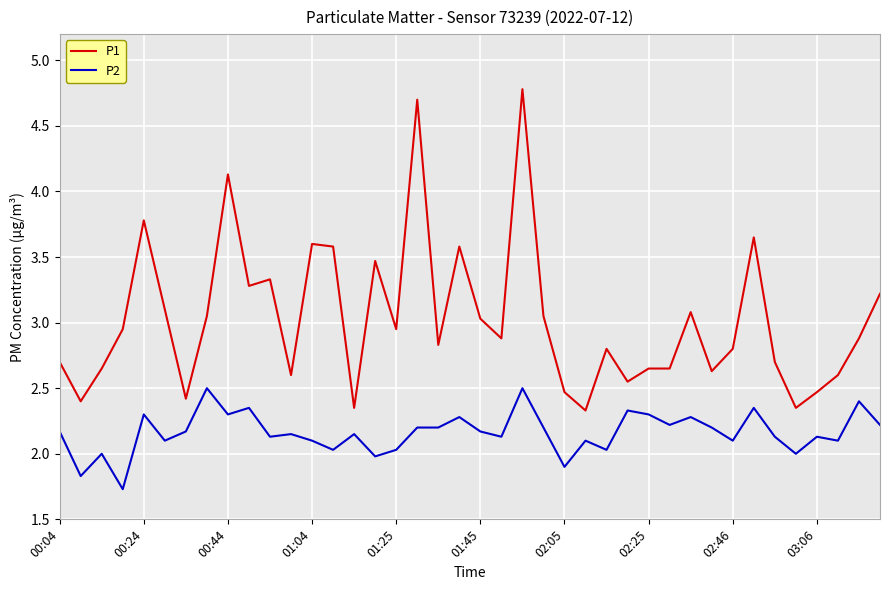

Rank the series by their average value, from lowest to highest.

P2, P1